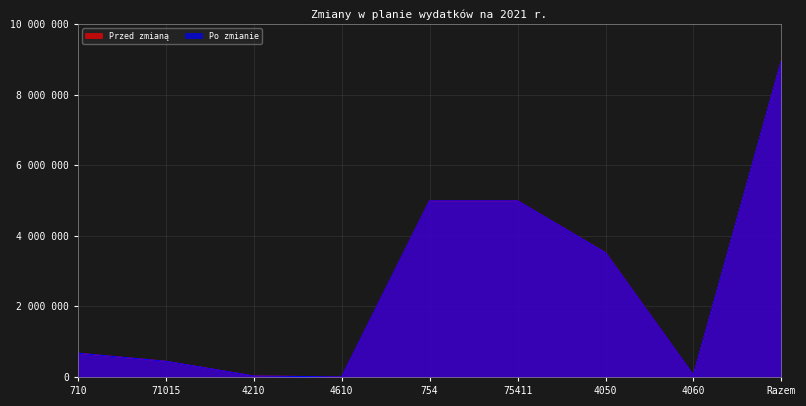

What position from the right is 4610?

6